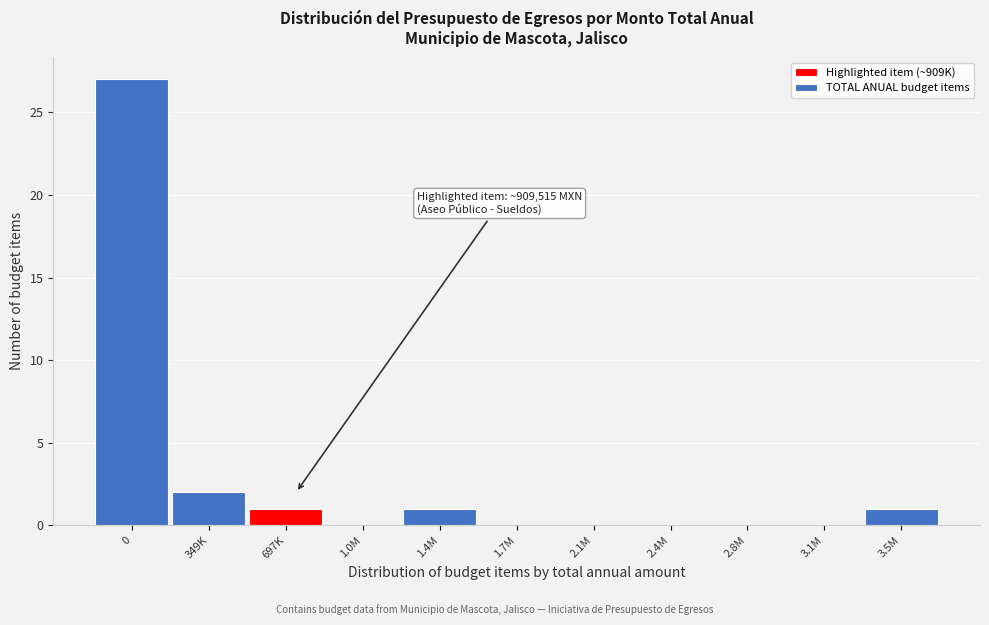

Reading right to left, extract all data points from this chart.

3.5M=1	3.1M=0	2.8M=0	2.4M=0	2.1M=0	1.7M=0	1.4M=1	1.0M=0	697K=1	349K=2	0=27